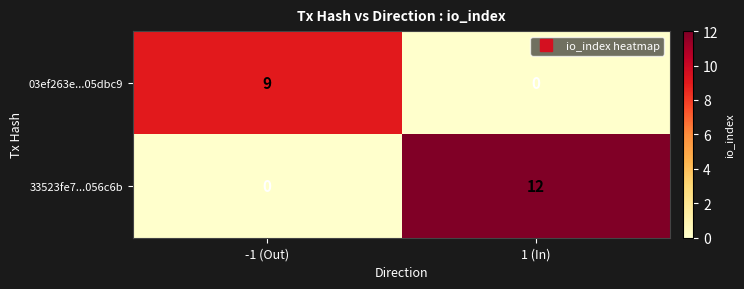

Reading left to right, what are all the values shown in this chart?

03ef263e...05dbc9: -1 (Out)=9	1 (In)=0
33523fe7...056c6b: -1 (Out)=0	1 (In)=12